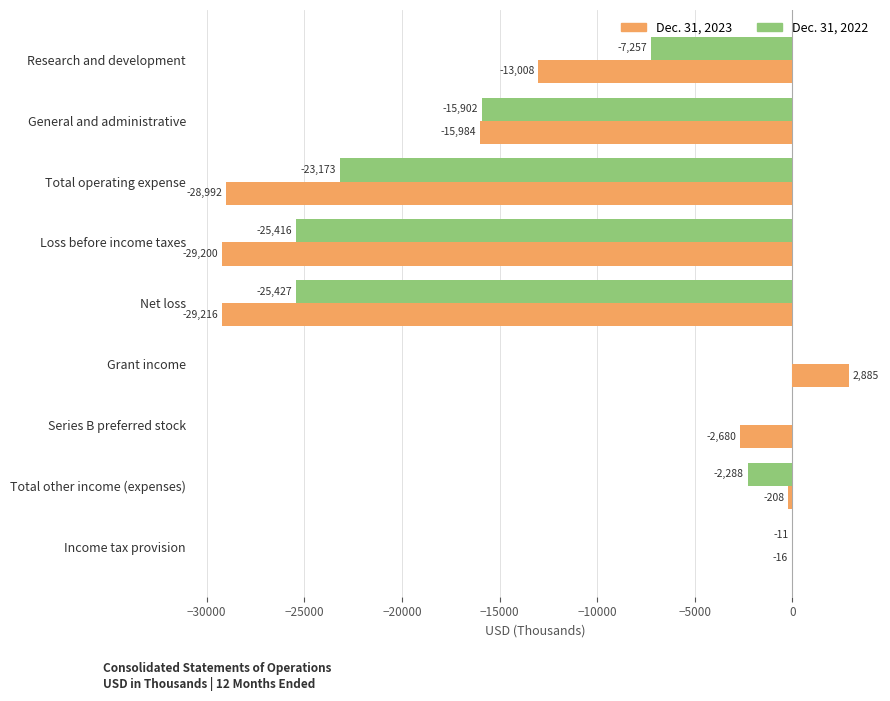

What are all the series names shown in the legend?

Dec. 31, 2023, Dec. 31, 2022